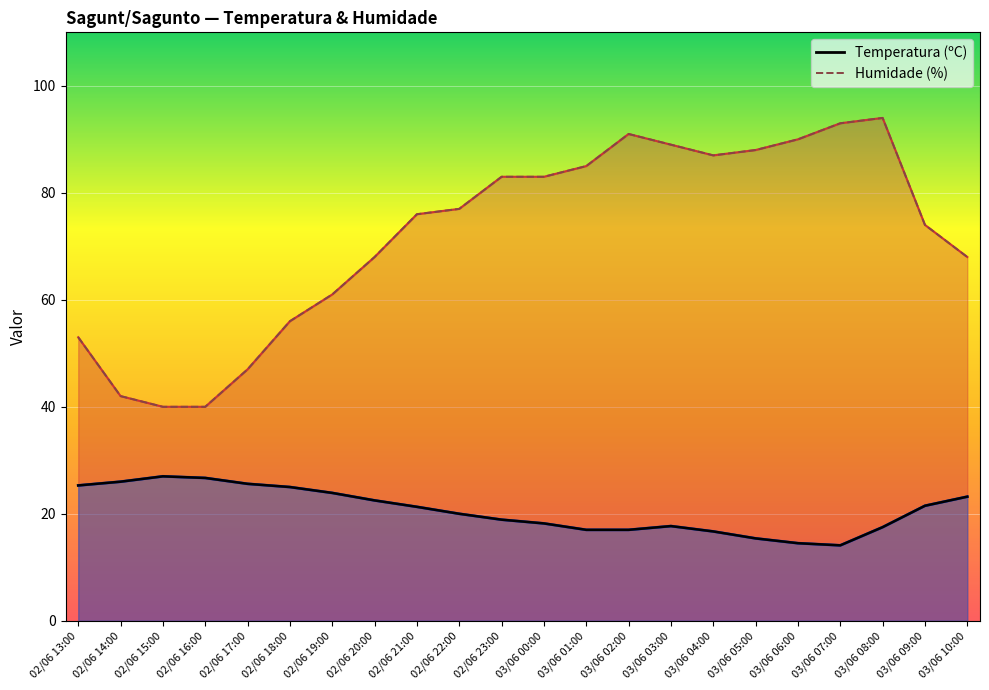

True or false: Temperatura (ºC) line has more than 2 points higher than both neighbors.

False